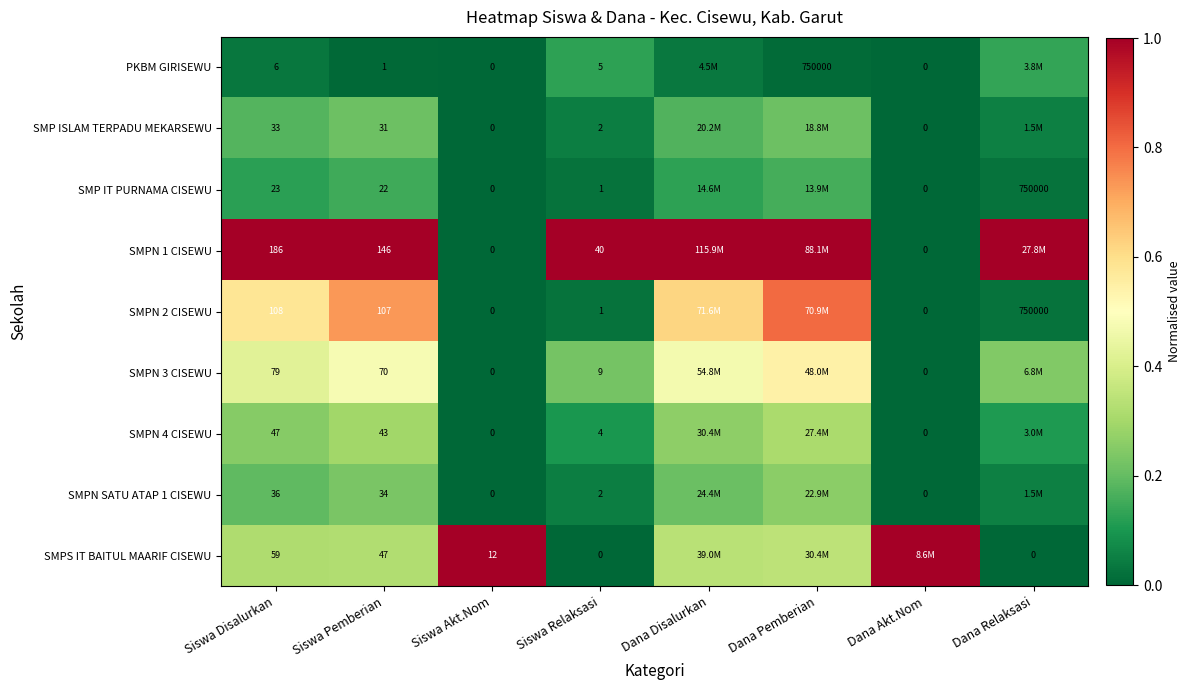

Is it true that SMP ISLAM TERPADU MEKARSEWU equals 0.1 at Siswa Relaksasi?

True